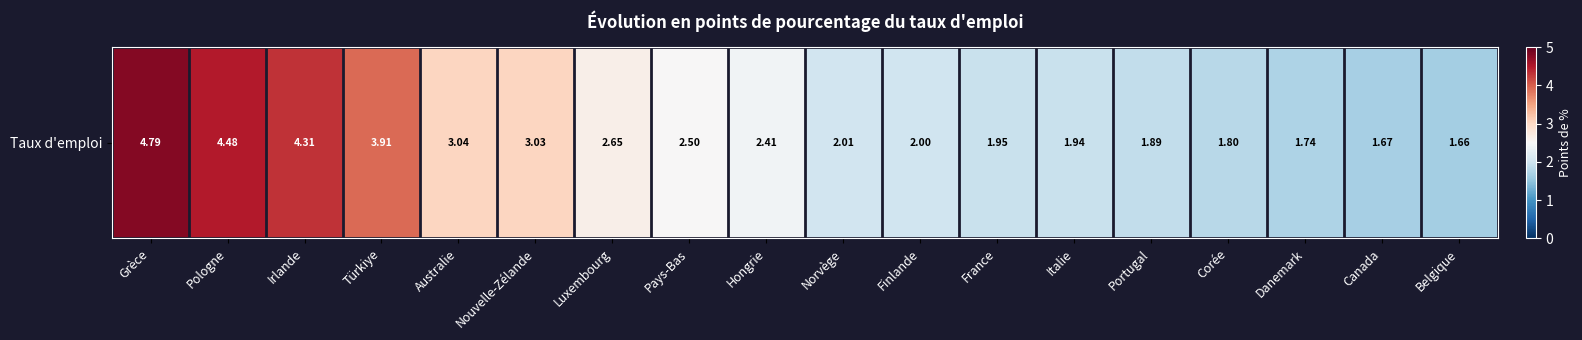

Reading left to right, extract all data points from this chart.

Grèce=4.8	Pologne=4.5	Irlande=4.3	Türkiye=3.9	Australie=3.0	Nouvelle-Zélande=3.0	Luxembourg=2.6	Pays-Bas=2.5	Hongrie=2.4	Norvège=2.0	Finlande=2.0	France=2.0	Italie=1.9	Portugal=1.9	Corée=1.8	Danemark=1.7	Canada=1.7	Belgique=1.7